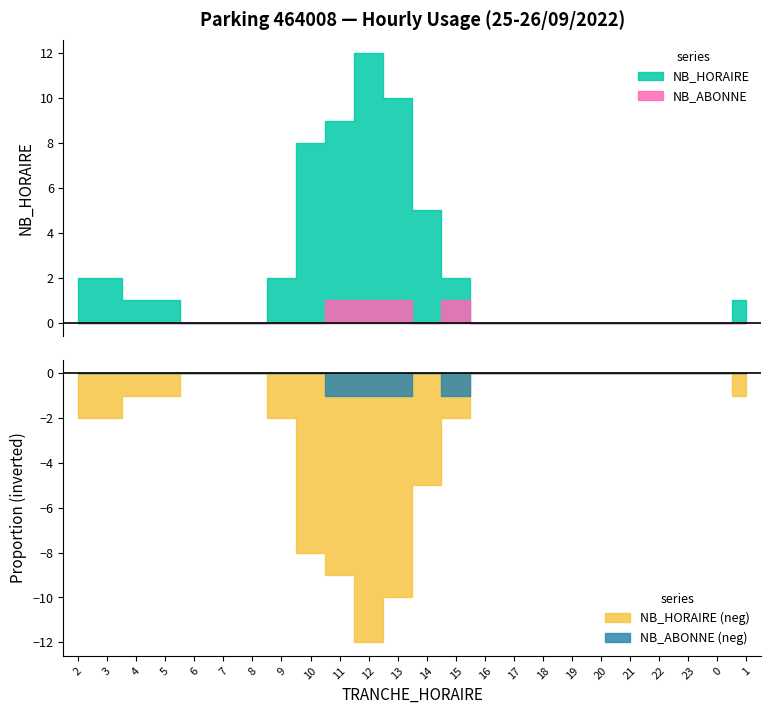

How many data points in NB_HORAIRE are less than 1?

12